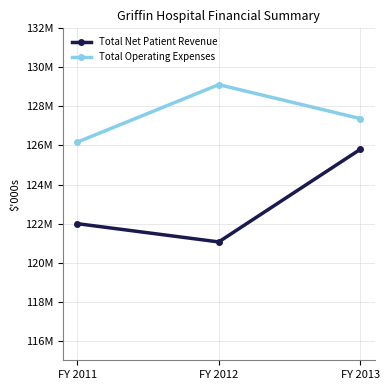

The value of Total Operating Expenses at FY 2013 is 127376540. True or false?

True